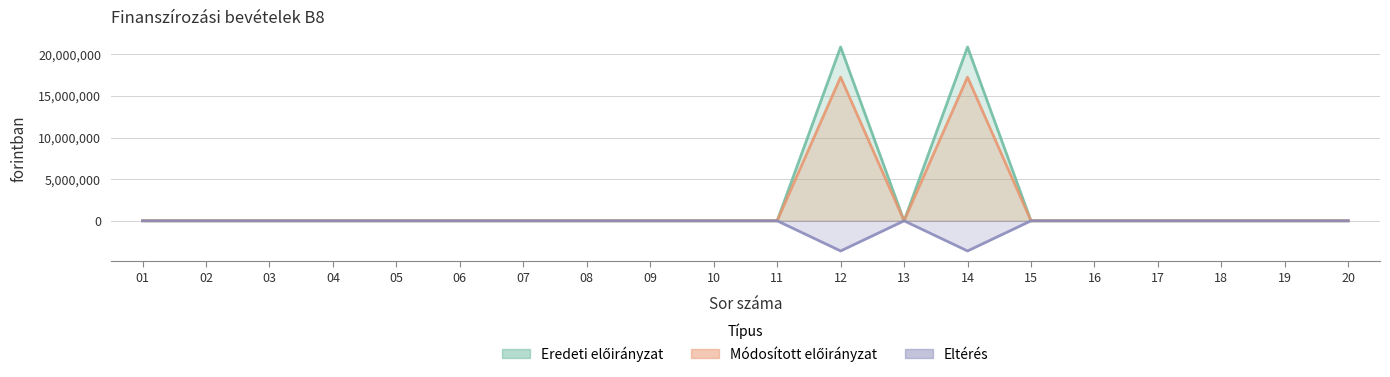

Rank the series at 14 from highest to lowest value.

Módosított előirányzat, Eredeti előirányzat, Eltérés